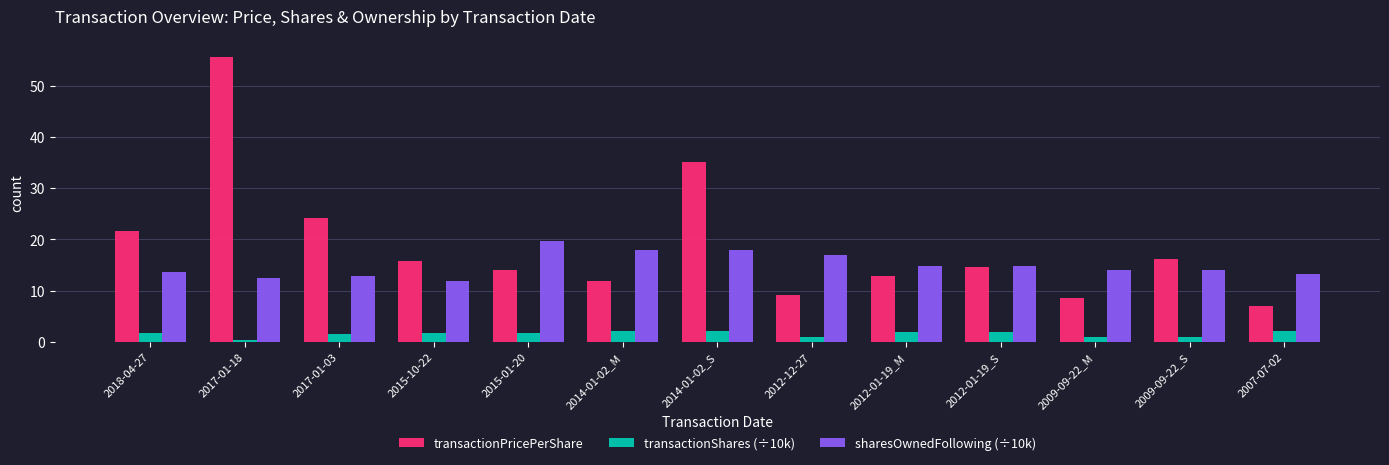

The sharesOwnedFollowing (÷10k) series shows 4.7 at 2015-10-22. True or false?

False